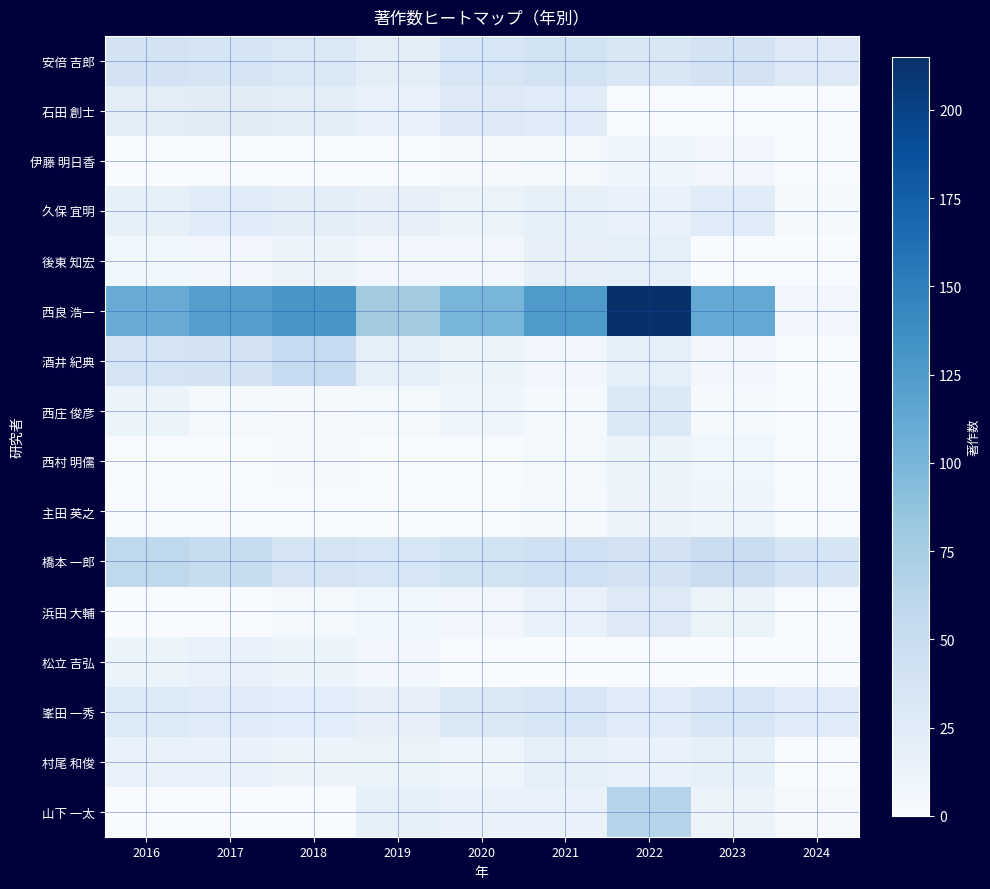

Reading left to right, what are all the values shown in this chart?

安倍 吉郎: 2016=39	2017=36	2018=31	2019=21	2020=34	2021=41	2022=32	2023=39	2024=27
石田 創士: 2016=22	2017=24	2018=22	2019=16	2020=27	2021=26	2022=0	2023=0	2024=0
伊藤 明日香: 2016=0	2017=0	2018=0	2019=0	2020=2	2021=4	2022=9	2023=7	2024=0
久保 宜明: 2016=18	2017=25	2018=21	2019=17	2020=14	2021=18	2022=15	2023=25	2024=3
後東 知宏: 2016=8	2017=7	2018=12	2019=6	2020=7	2021=17	2022=20	2023=0	2024=0
西良 浩一: 2016=110	2017=122	2018=130	2019=78	2020=100	2021=126	2022=215	2023=112	2024=7
酒井 紀典: 2016=37	2017=39	2018=53	2019=19	2020=11	2021=7	2022=19	2023=6	2024=1
西庄 俊彦: 2016=11	2017=4	2018=2	2019=4	2020=10	2021=3	2022=30	2023=3	2024=0
西村 明儒: 2016=1	2017=1	2018=2	2019=1	2020=1	2021=4	2022=11	2023=8	2024=0
主田 英之: 2016=0	2017=0	2018=0	2019=1	2020=1	2021=3	2022=12	2023=9	2024=0
橋本 一郎: 2016=58	2017=52	2018=38	2019=35	2020=41	2021=44	2022=39	2023=49	2024=36
浜田 大輔: 2016=0	2017=0	2018=5	2019=8	2020=7	2021=16	2022=27	2023=14	2024=1
松立 吉弘: 2016=13	2017=16	2018=13	2019=6	2020=0	2021=0	2022=0	2023=0	2024=0
峯田 一秀: 2016=29	2017=26	2018=23	2019=17	2020=31	2021=34	2022=25	2023=34	2024=25
村尾 和俊: 2016=15	2017=15	2018=12	2019=14	2020=9	2021=20	2022=15	2023=18	2024=0
山下 一太: 2016=0	2017=0	2018=0	2019=18	2020=15	2021=15	2022=65	2023=12	2024=2